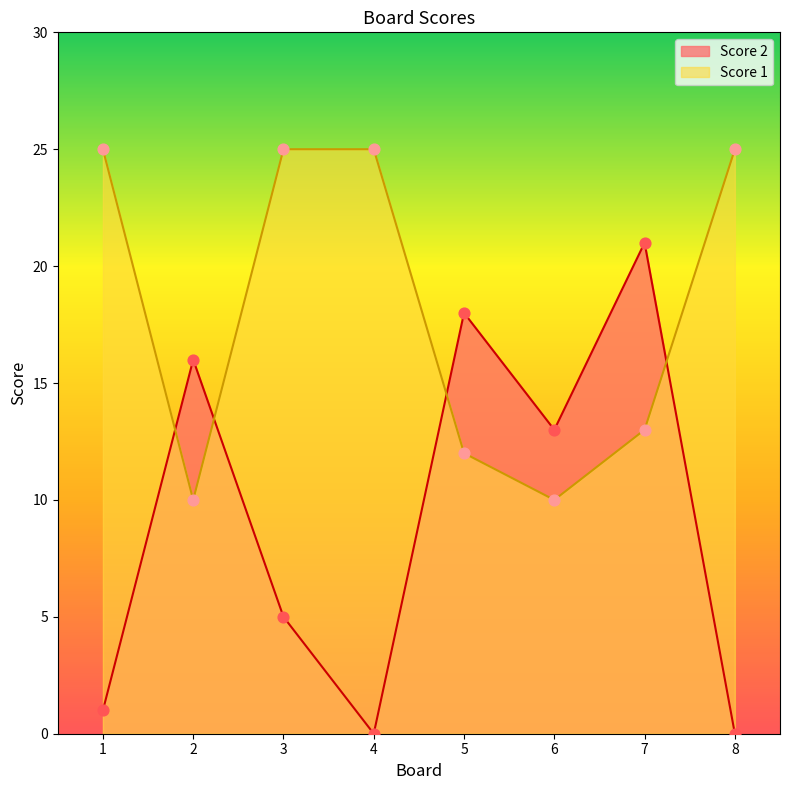

At how many categories does at least one series exceed 11?

8